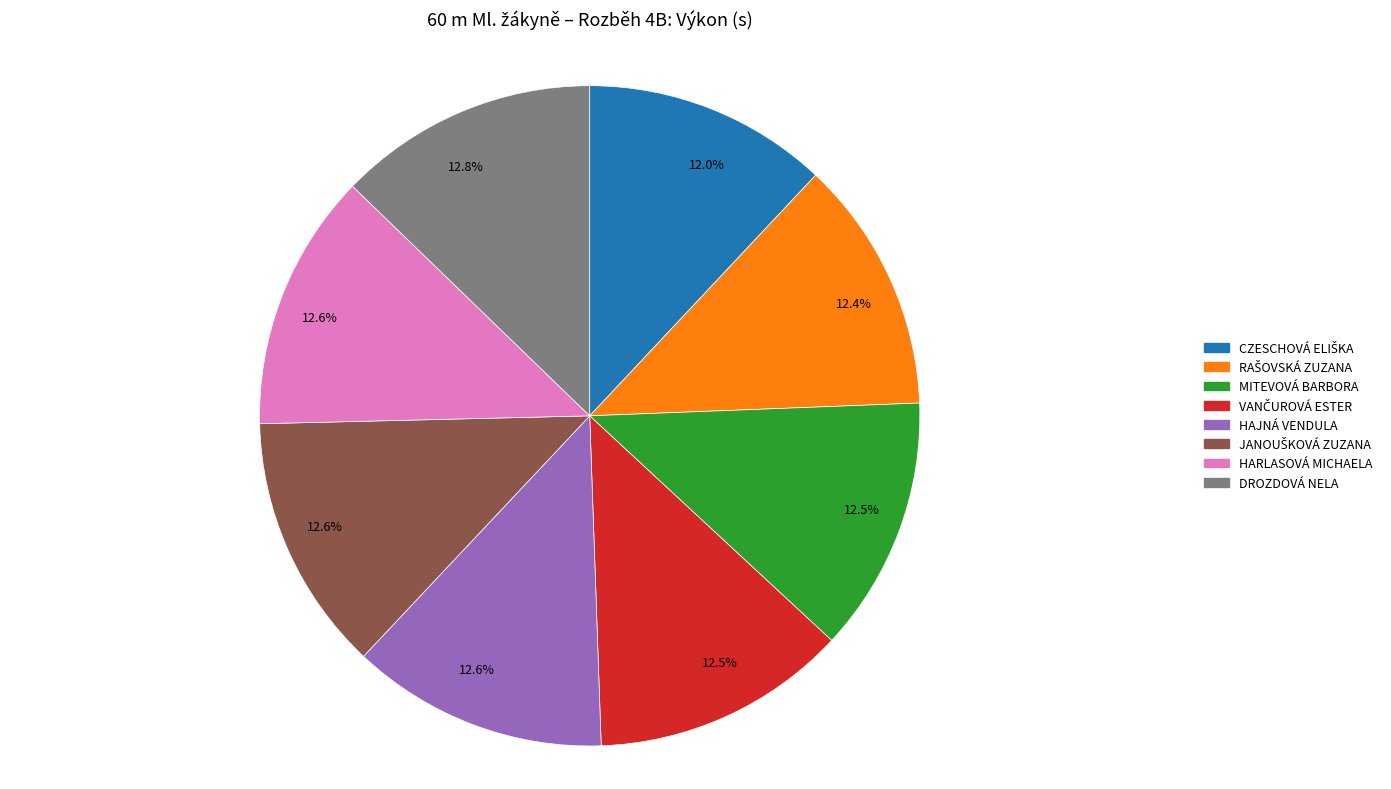

Is there a majority slice in this chart?

No